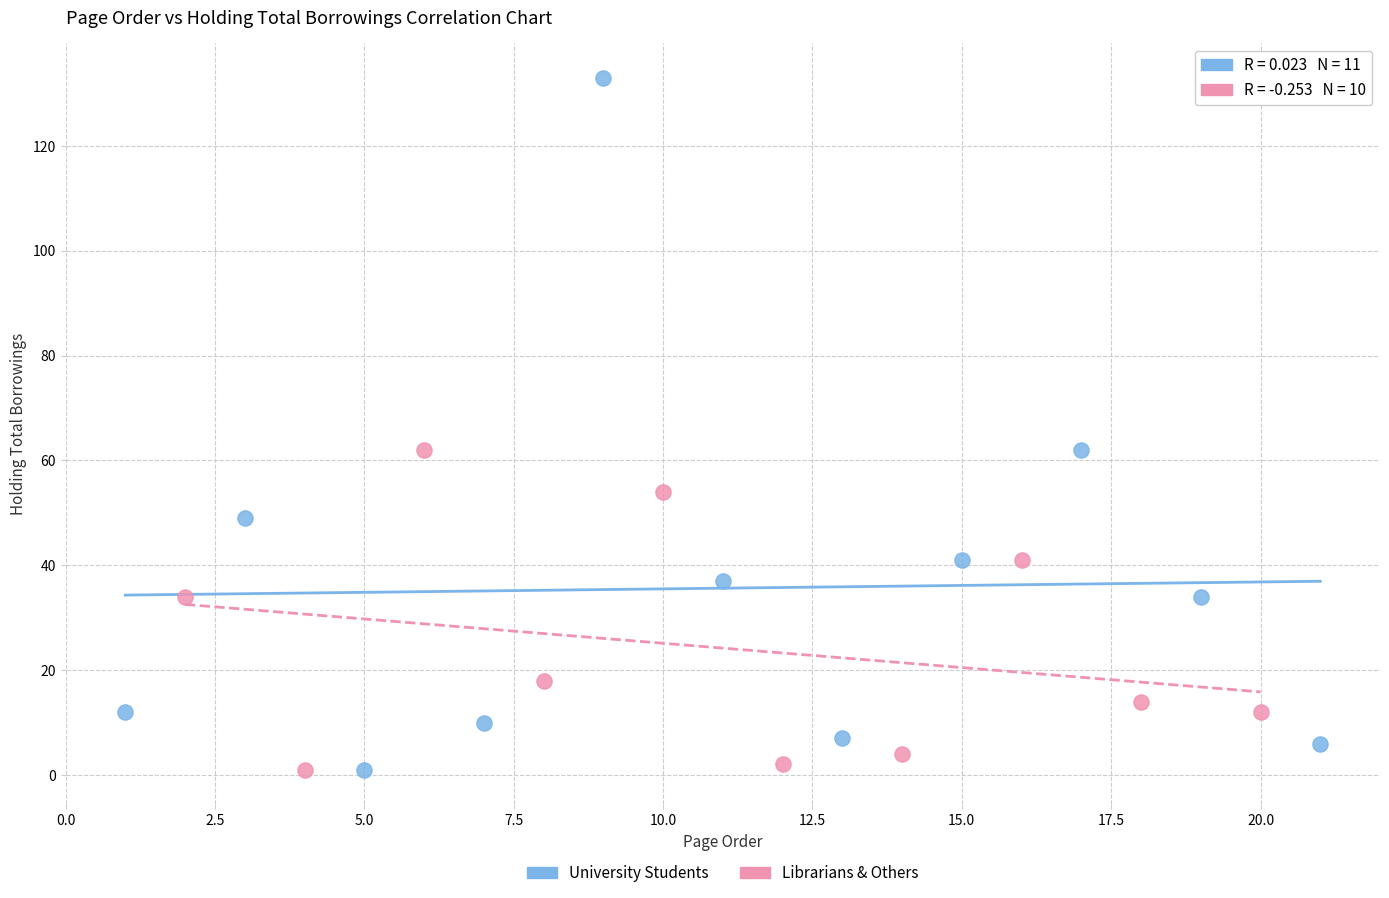

Which series has the widest spread of Y values?

University Students